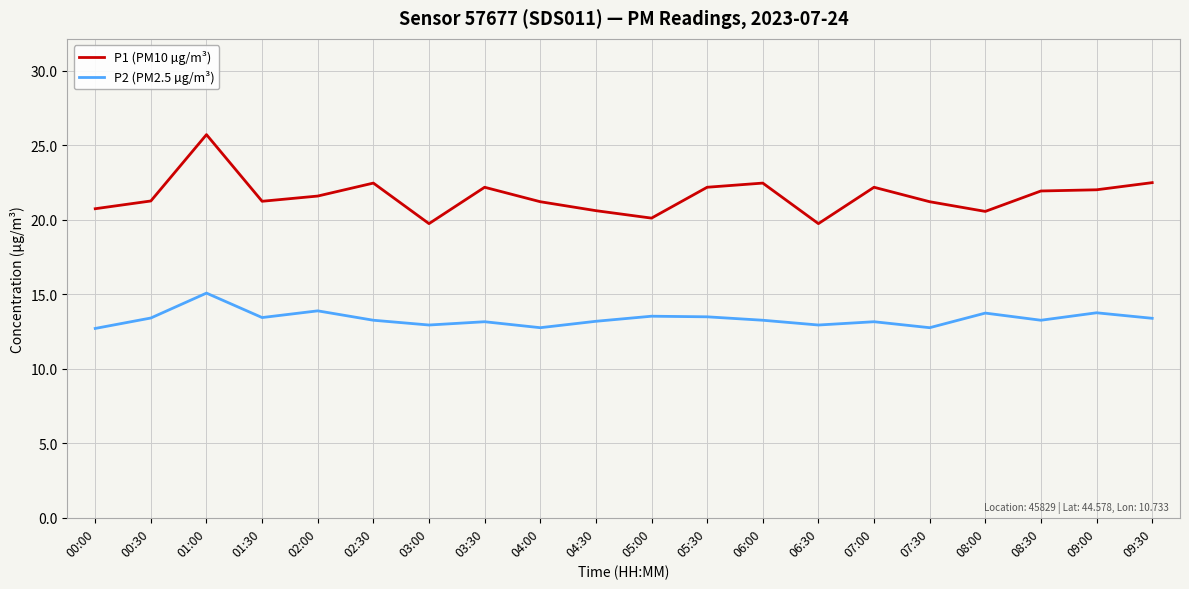

The value of P2 (PM2.5 µg/m³) at 07:30 is 5.5. True or false?

False